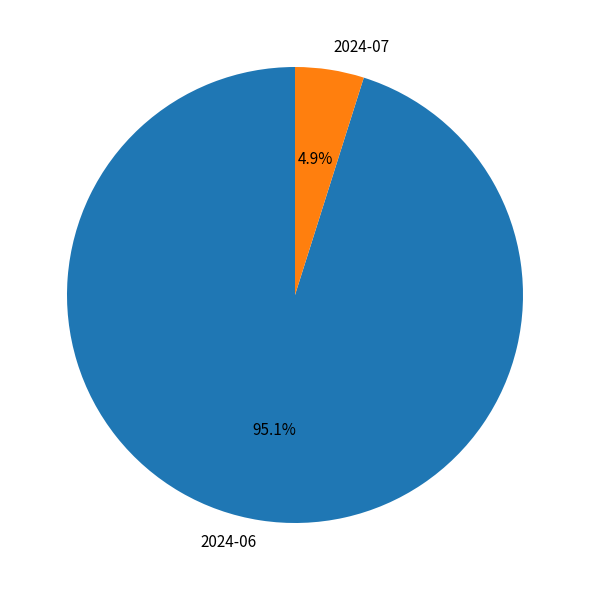

To the nearest percent, what portion does 2024-07 represent?

5%